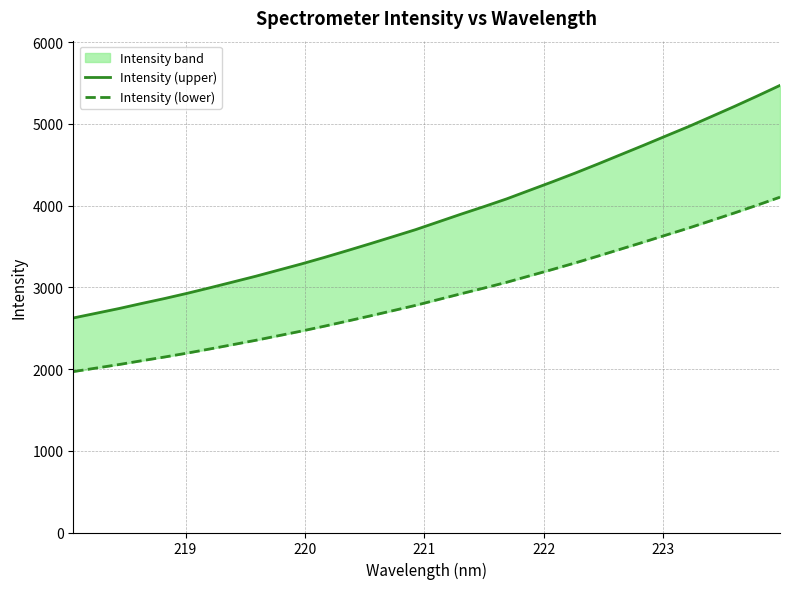

What are all the series names shown in the legend?

Intensity (upper), Intensity (lower)